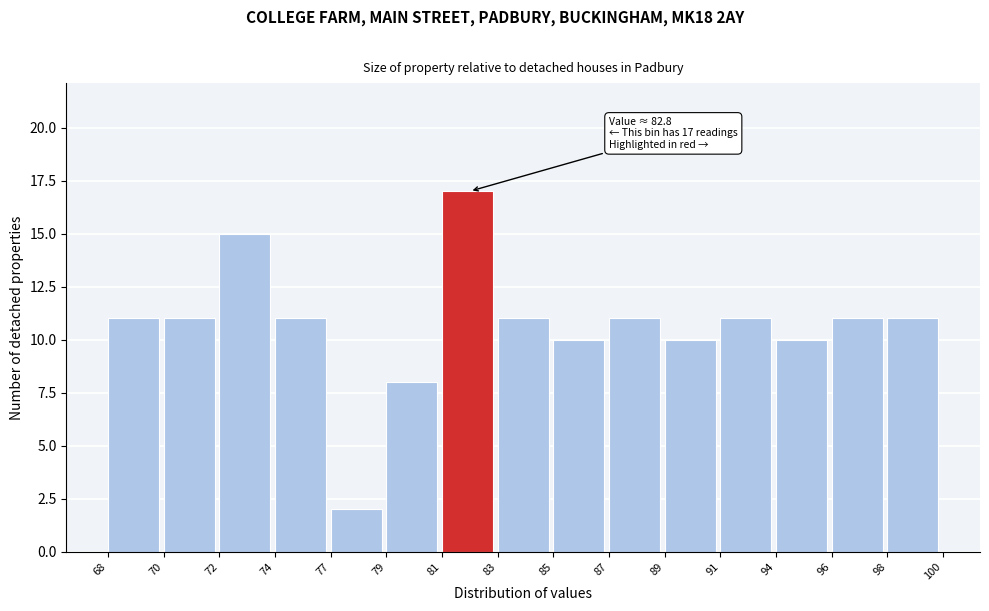

Reading right to left, what are all the values shown in this chart?

98=11	96=11	94=10	91=11	89=10	87=11	85=10	83=11	81=17	79=8	77=2	74=11	72=15	70=11	68=11